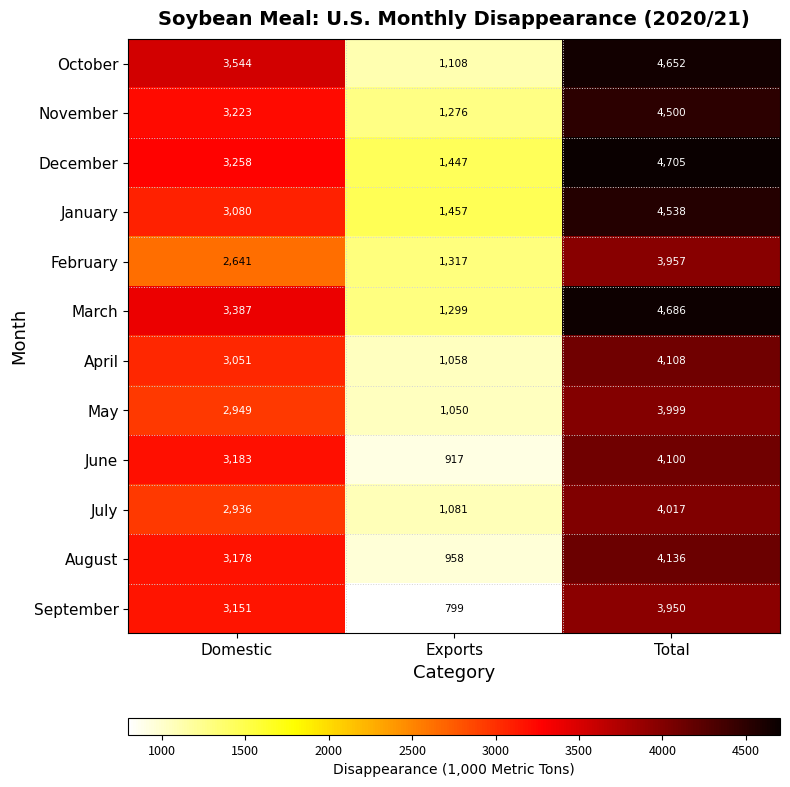

At Total, list the series in order from largest to smallest.

December, March, October, January, November, August, April, June, July, May, February, September